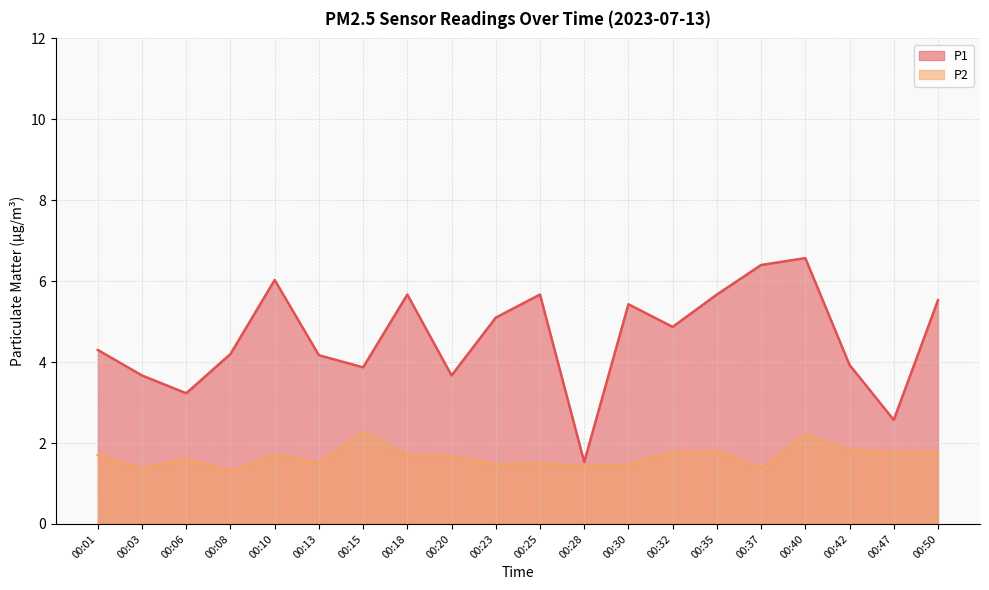

Which series has the largest total across all categories?

P1